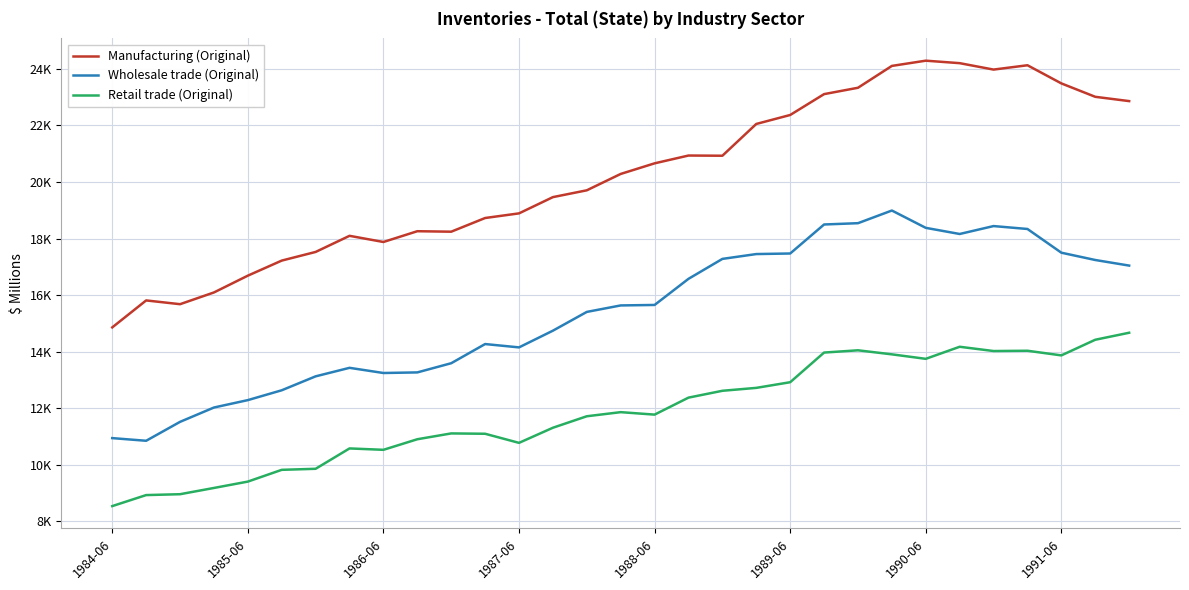

What are all the series names shown in the legend?

Manufacturing (Original), Wholesale trade (Original), Retail trade (Original)